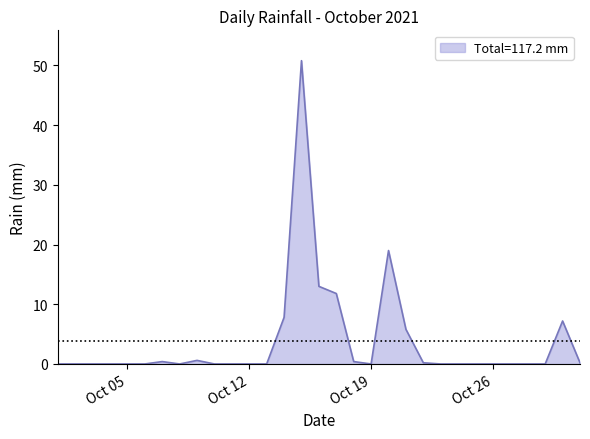

What is the difference between the maximum and minimum values?

50.8